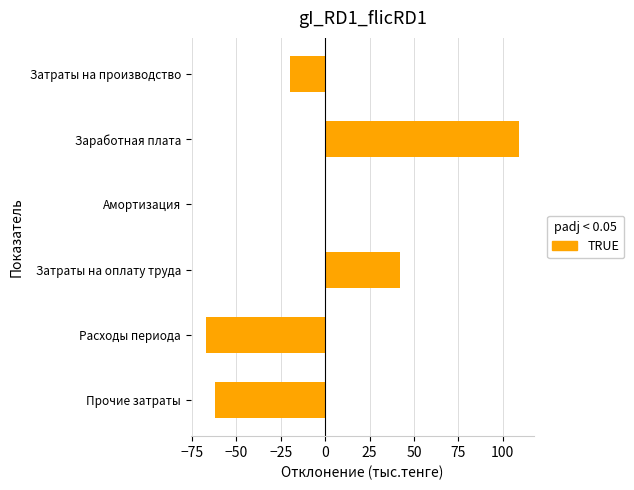

How many series are shown in this chart?

1